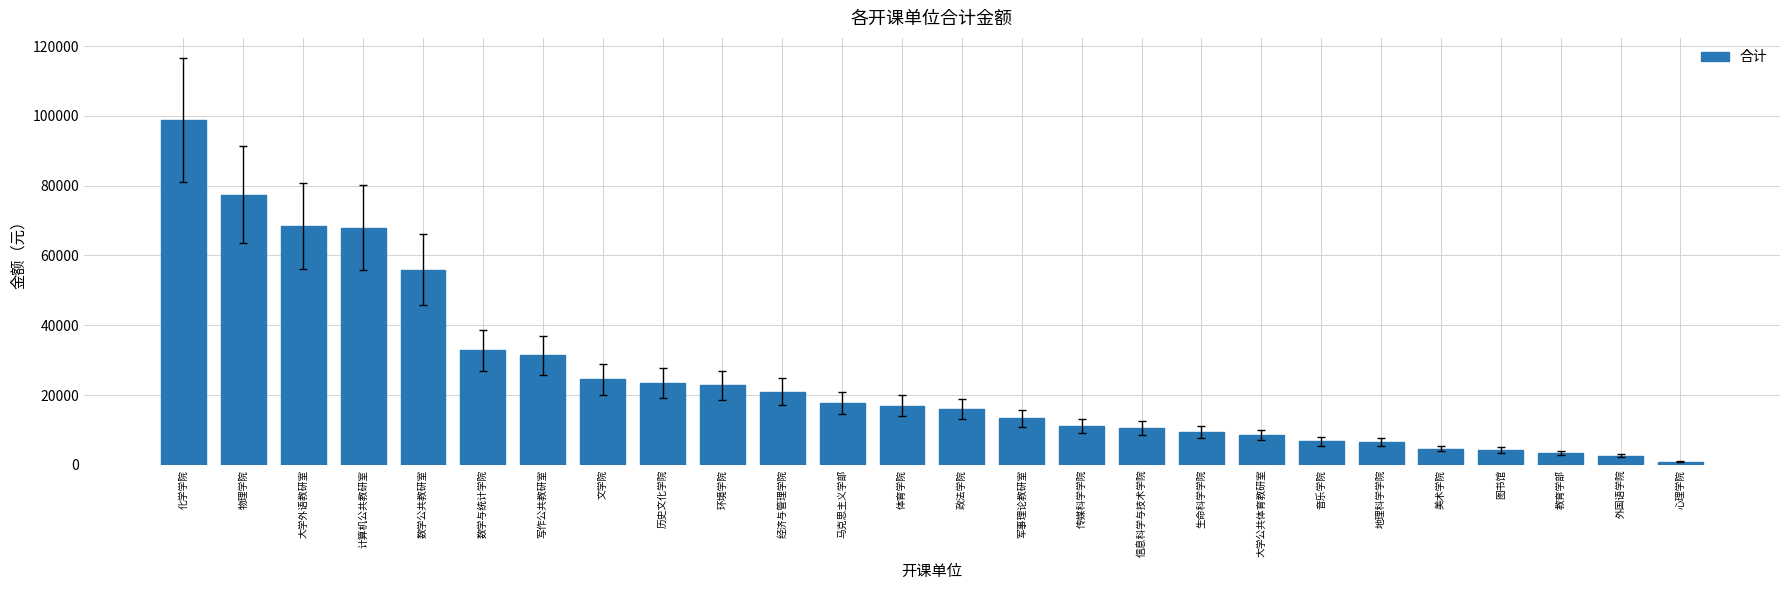

What is the difference between the values at 体育学院 and 音乐学院?

10190.7